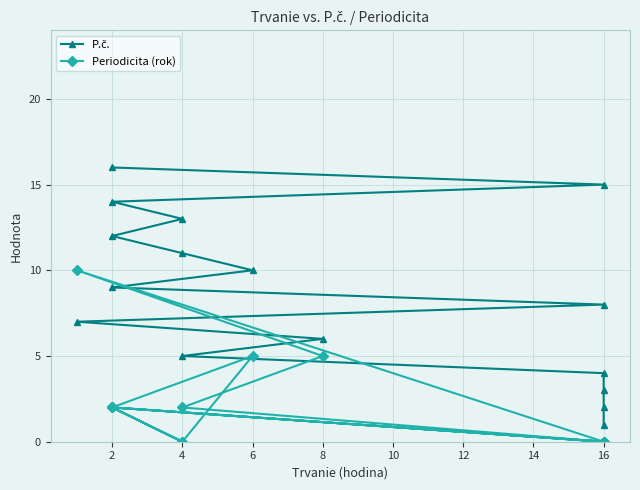

What is the lowest value of the P.č. series?

1